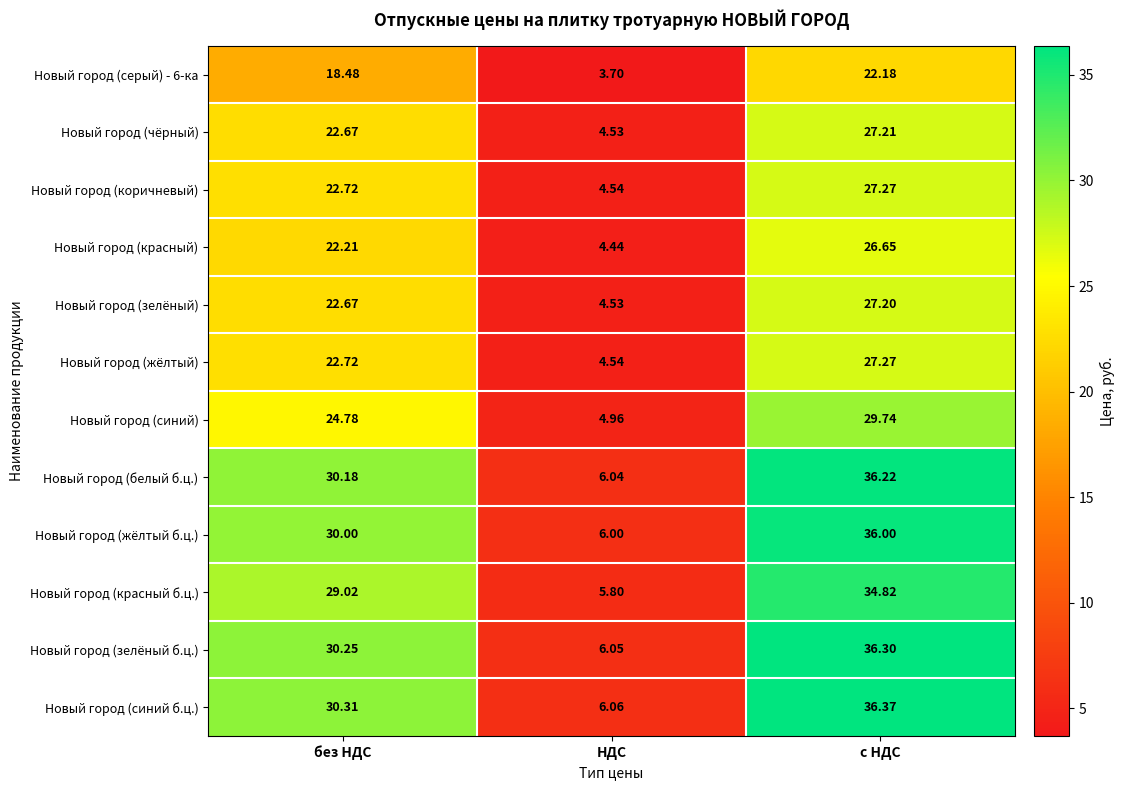

Where does the Новый город (красный) series first go above 22?

без НДС